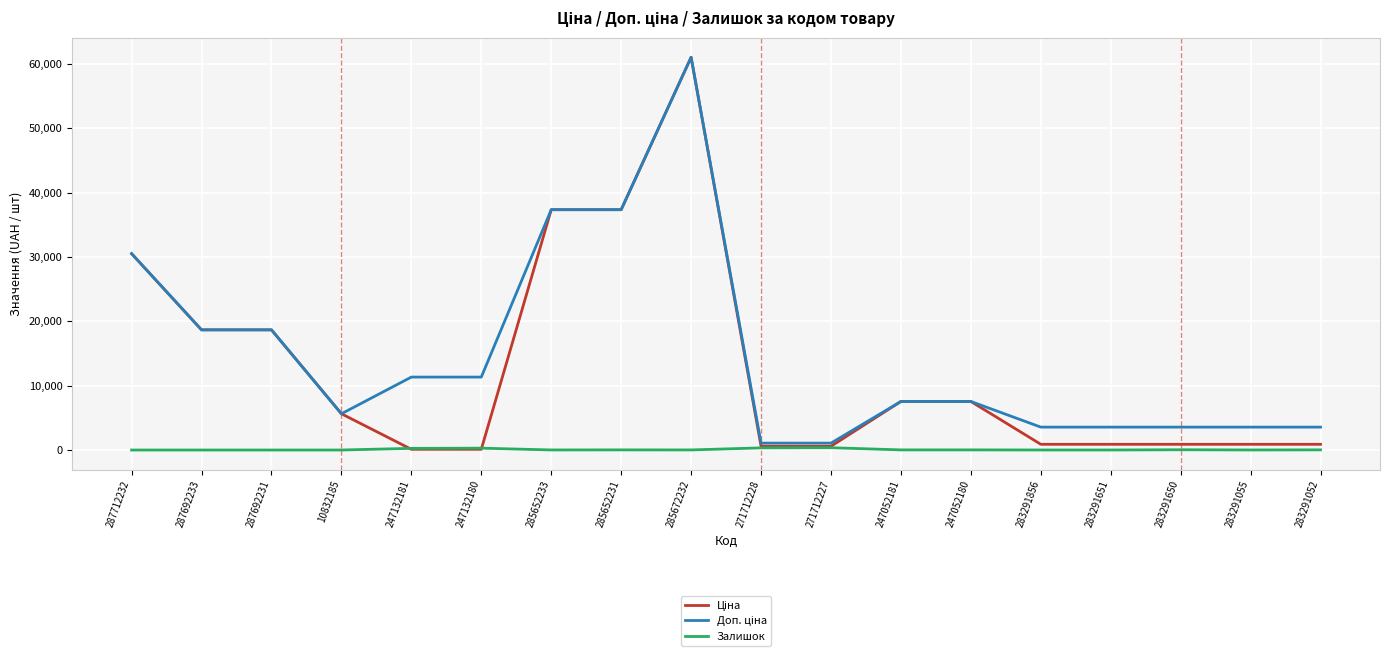

Is it true that Доп. ціна equals 1537.8 at 271712228?

False